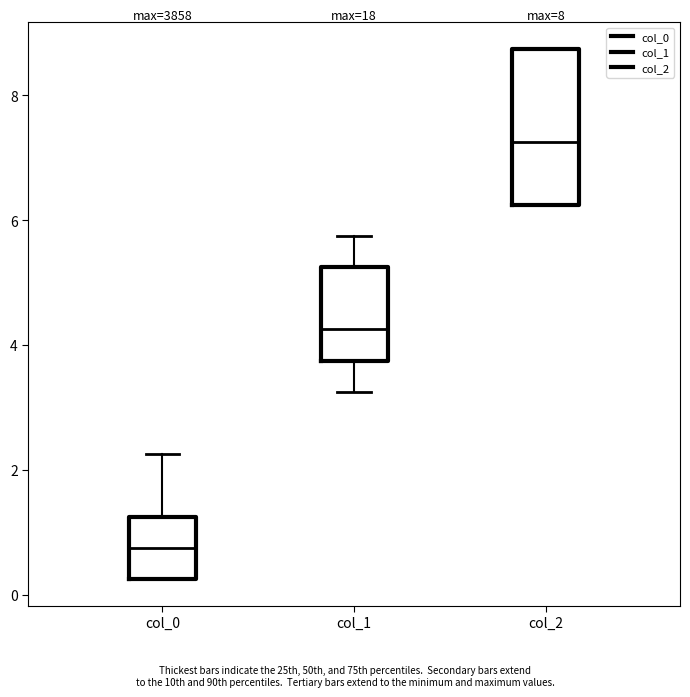

Which box has the lowest median line?

col_0